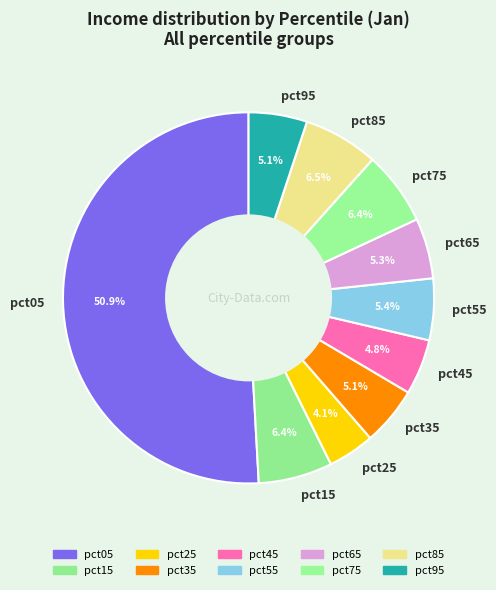

Count the number of slices in the pie.

10